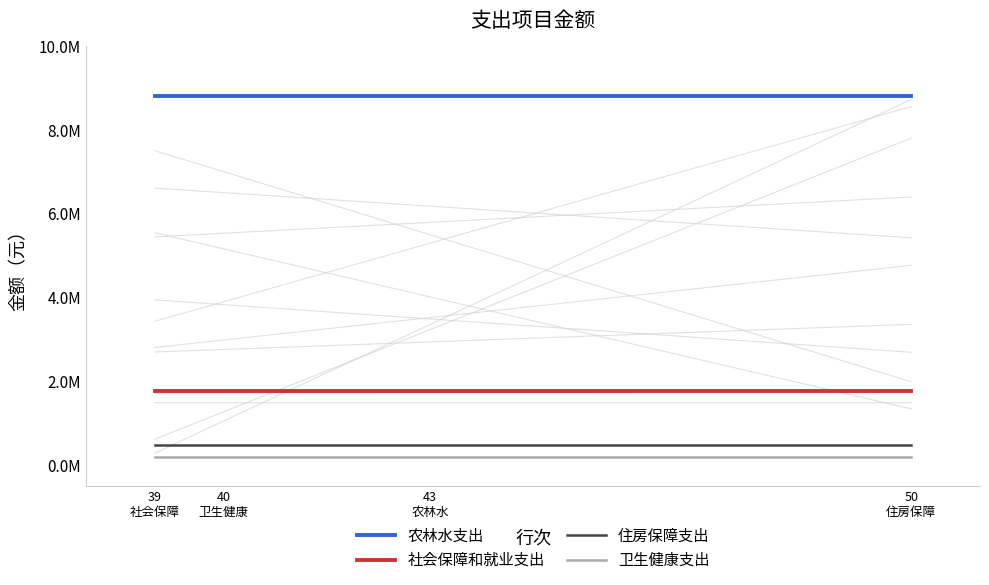

What position from the left is 40
卫生健康?

2